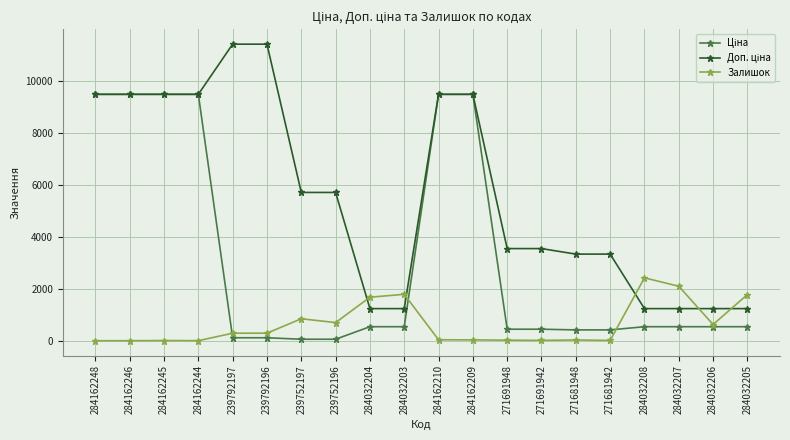

What is the total value across all series at 284032208?

4193.4